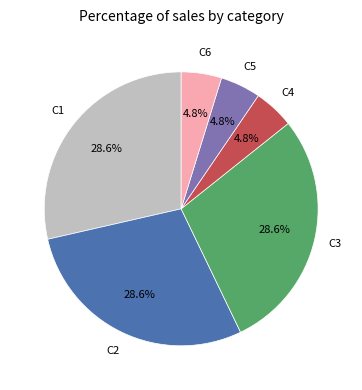

Is there any slice that represents more than half of the pie?

No